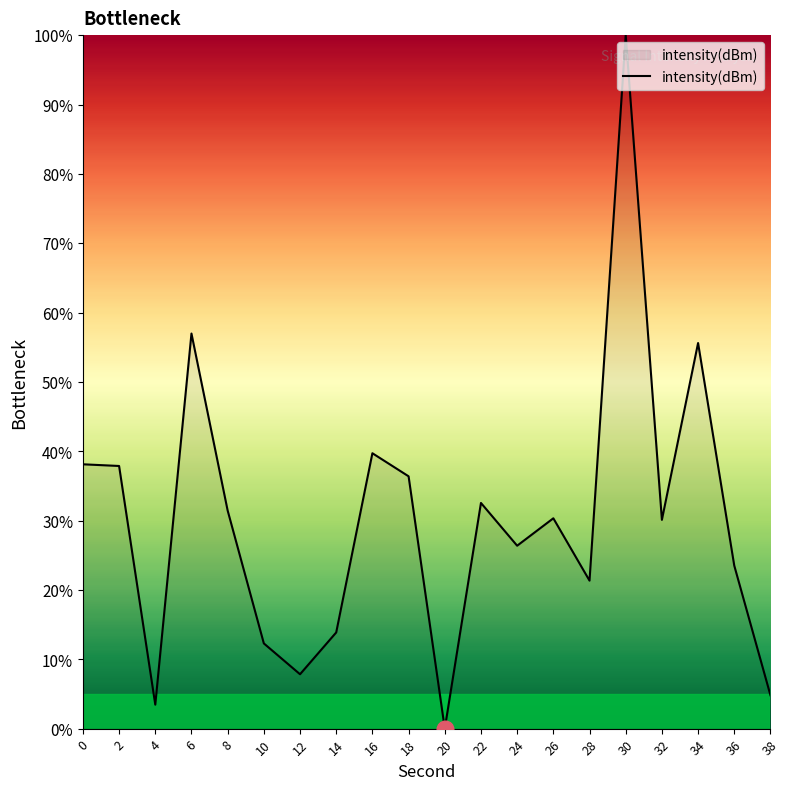

What is the difference between the values at 26 and 22?

2.2